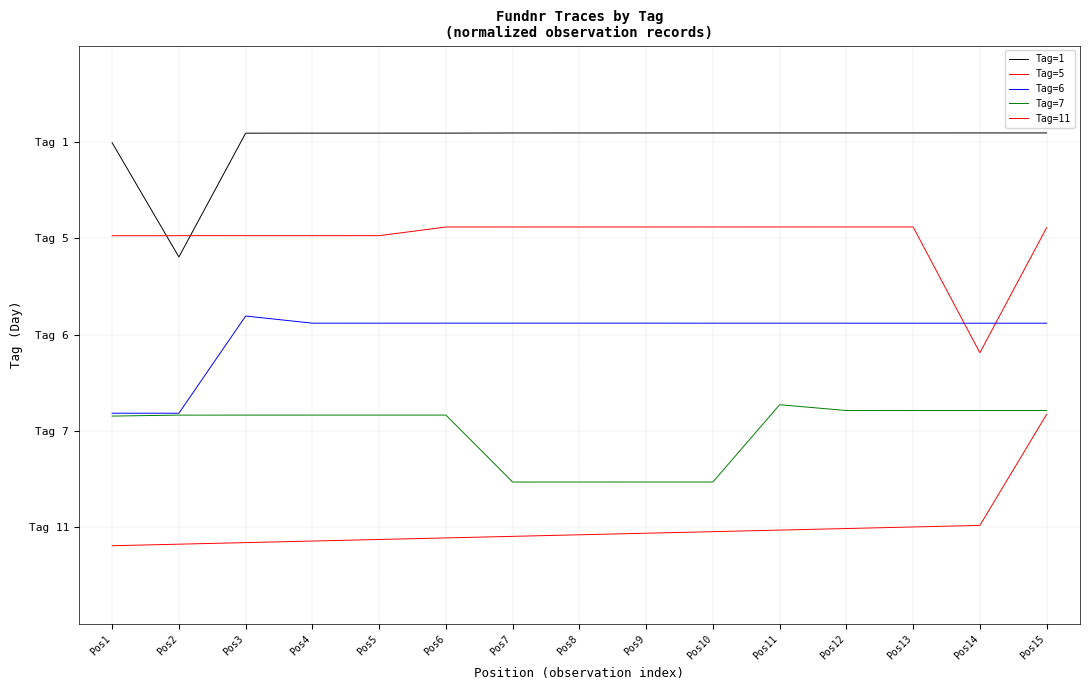

Does the chart have visible grid lines?

Yes